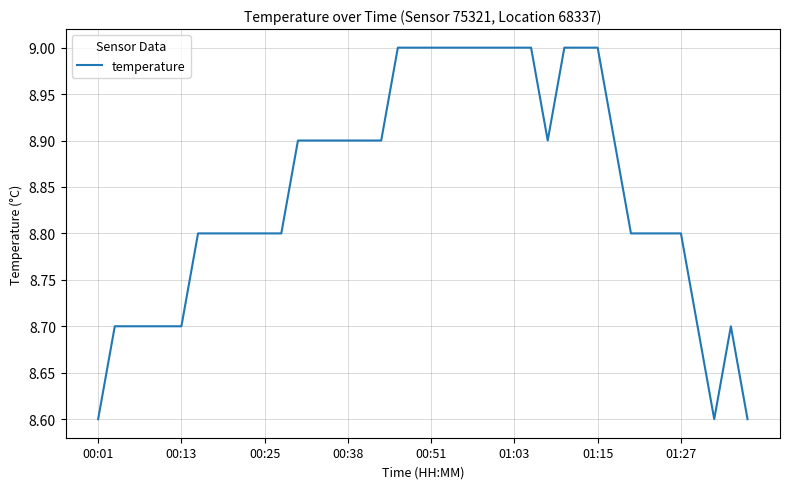

What is the difference between the maximum and minimum values?

0.4